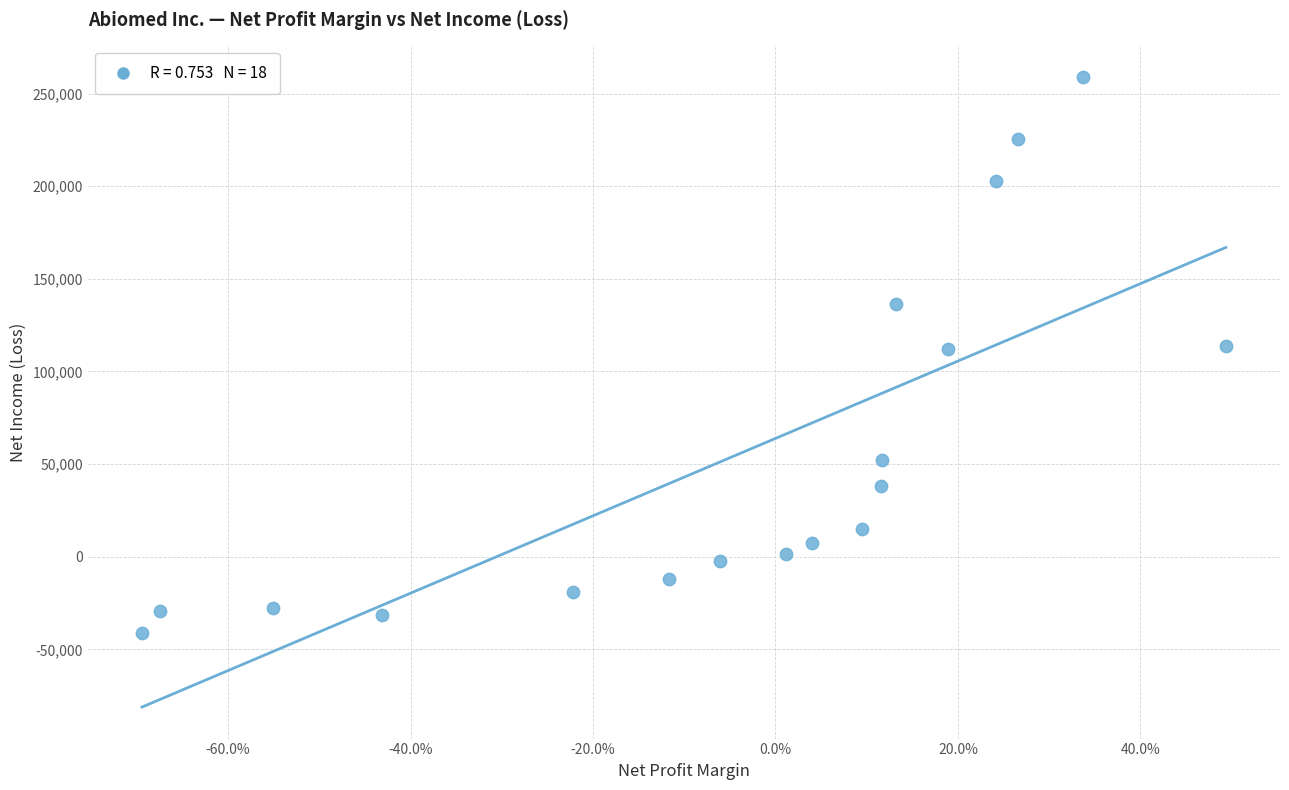

What is the range of Y values (max minus min)?

299946